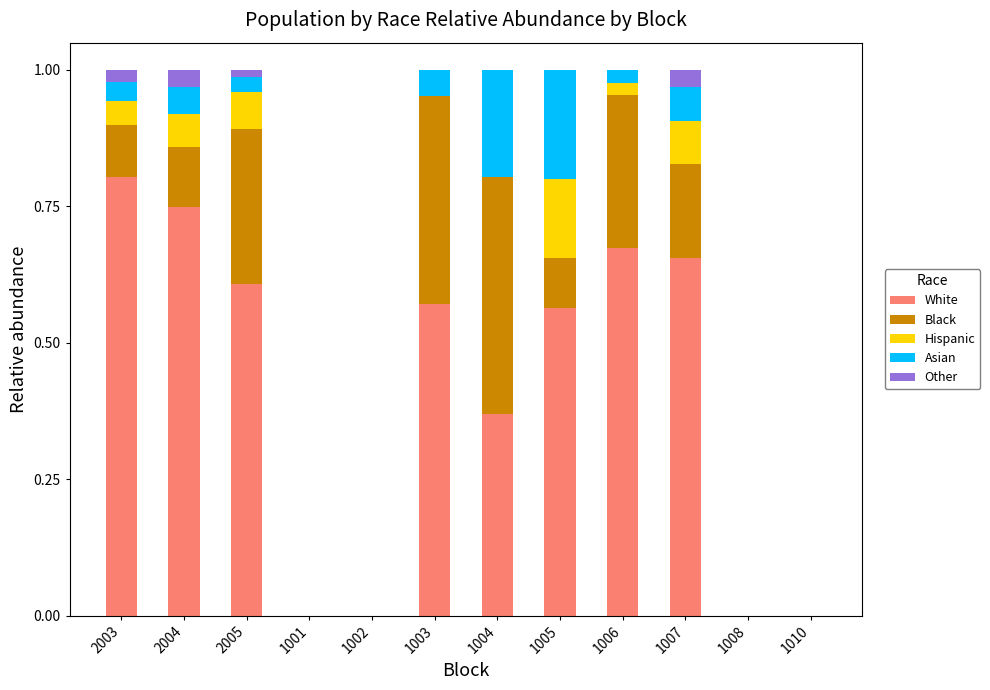

True or false: White has a value of 0.8 at 2003.

True